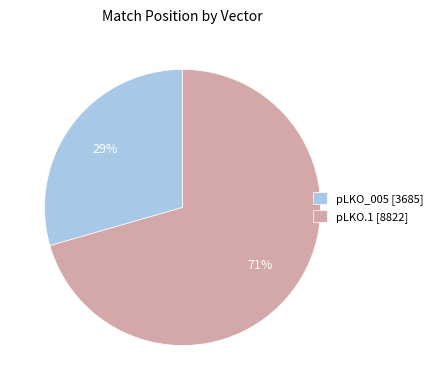

How many slices are in this pie chart?

2